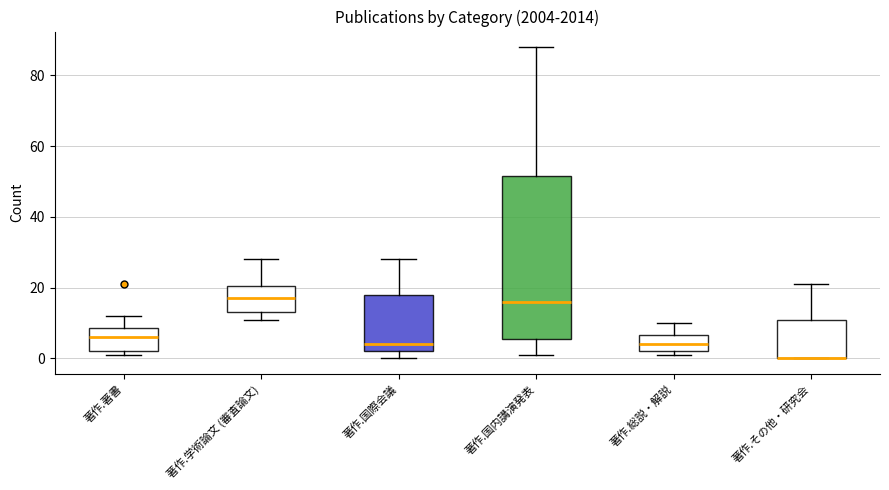

Where is the lower edge of the box for 著作.国際会議 on the y-axis? The values are not printed on the chart, so give them approximately, as read against the axis.

2